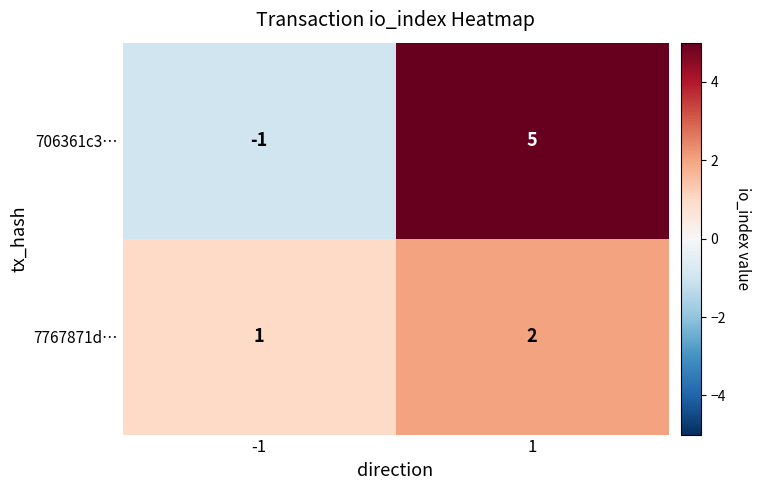

Rank the series at -1 from highest to lowest value.

7767871d…, 706361c3…